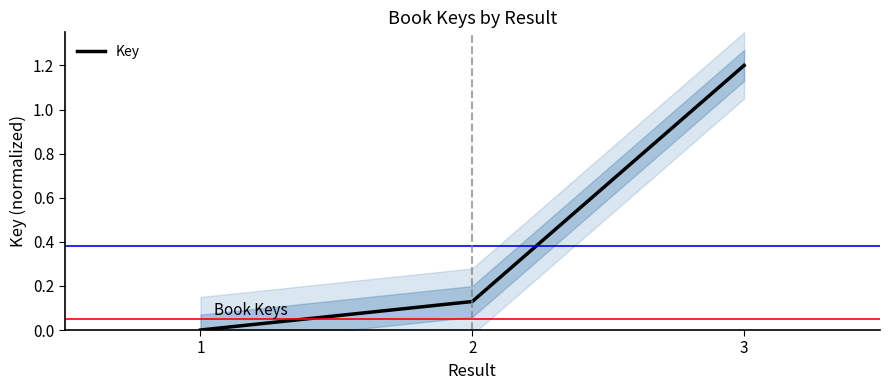

How many lines are shown in the chart?

1